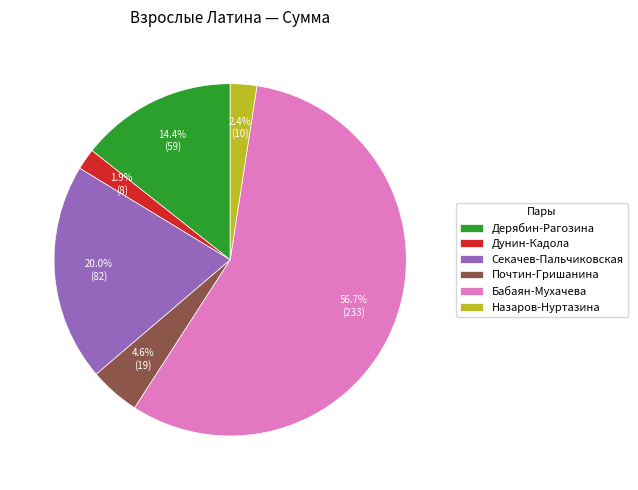

Is there any slice that represents more than half of the pie?

Yes